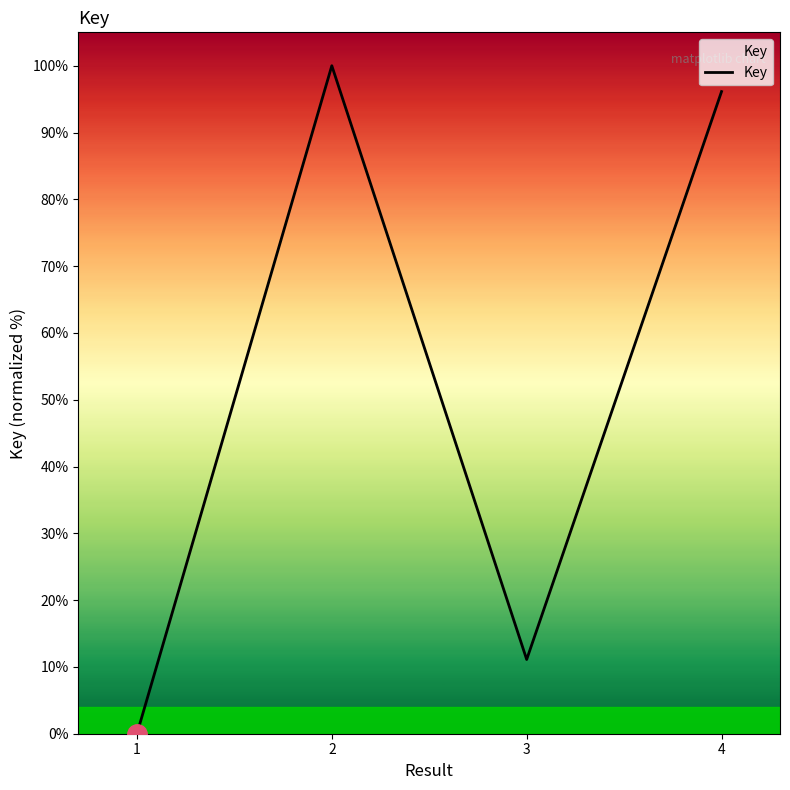

Is this an area chart (filled region under the line)?

No